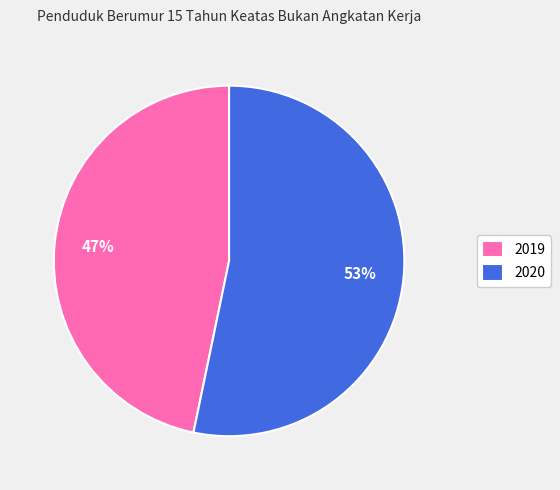

The 2020 slice represents 68% of the pie. True or false?

False